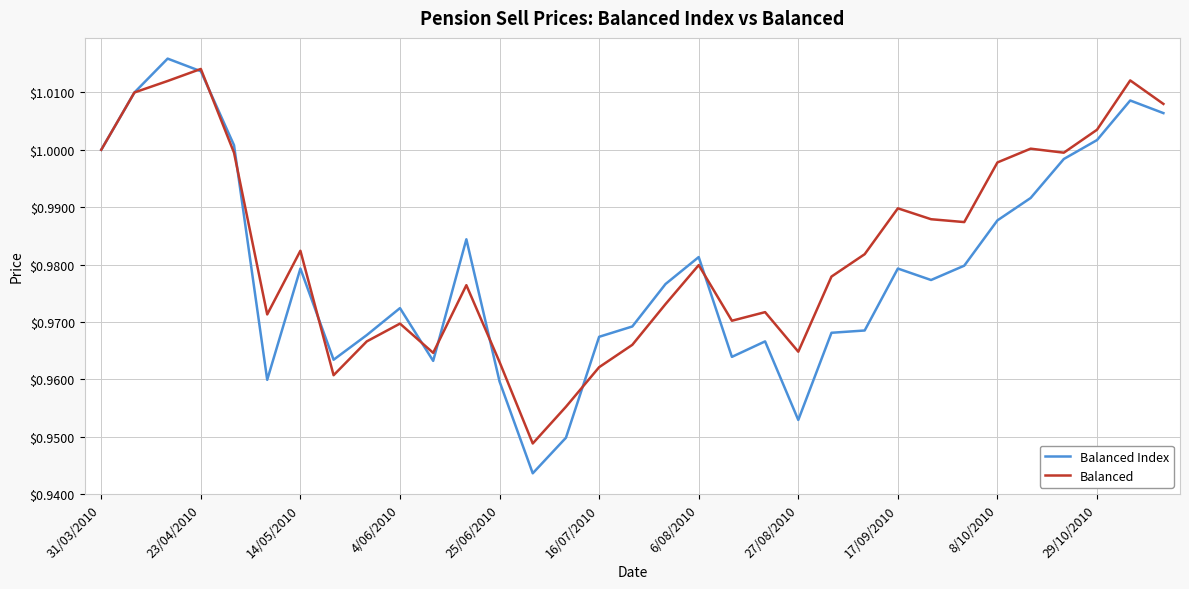

Which series has the largest range (max minus min)?

Balanced Index